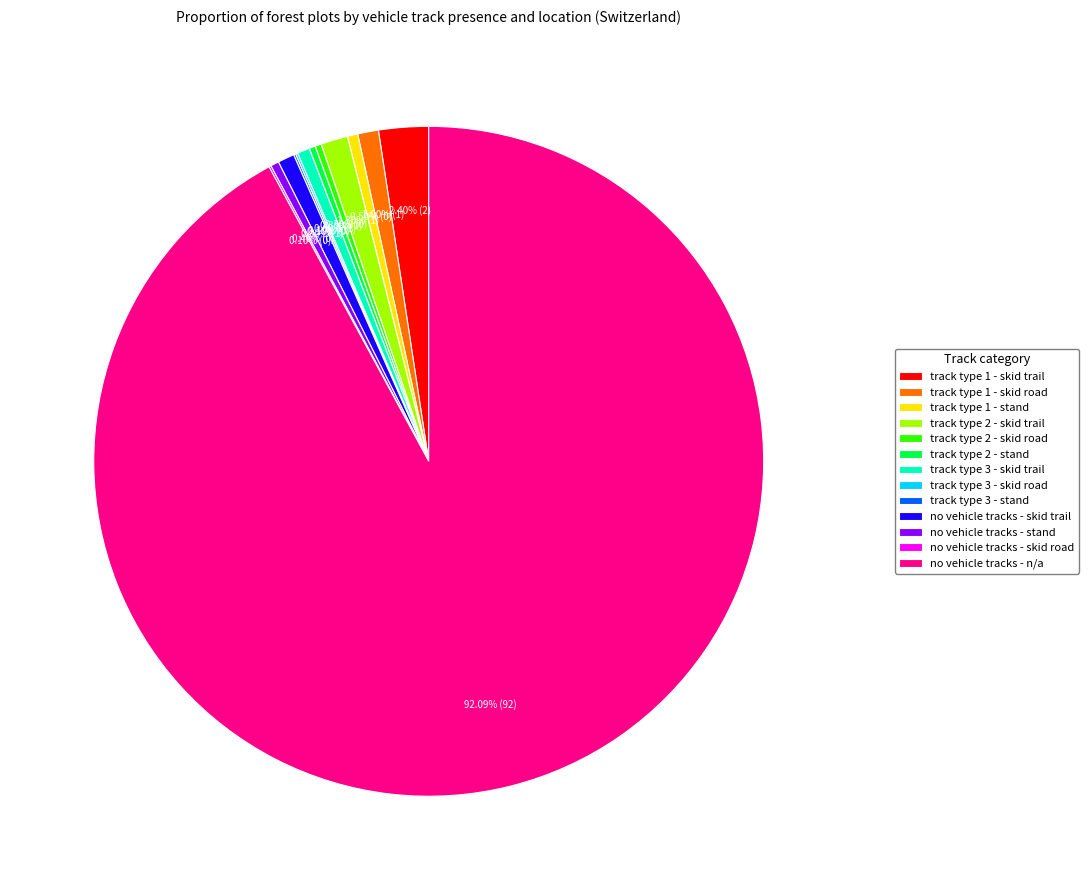

What is the majority slice?

no vehicle tracks - n/a